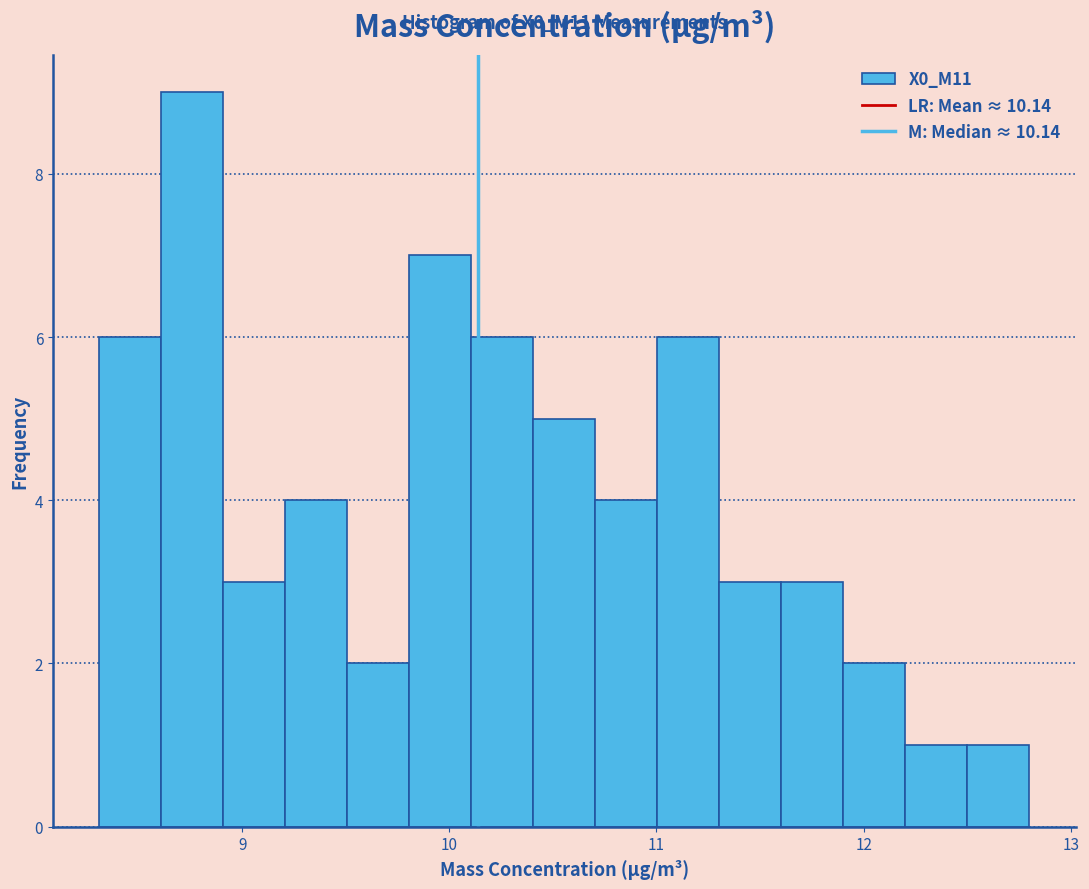

Read against the x-axis, roughly where is the centre of the tallest bar?

8.8